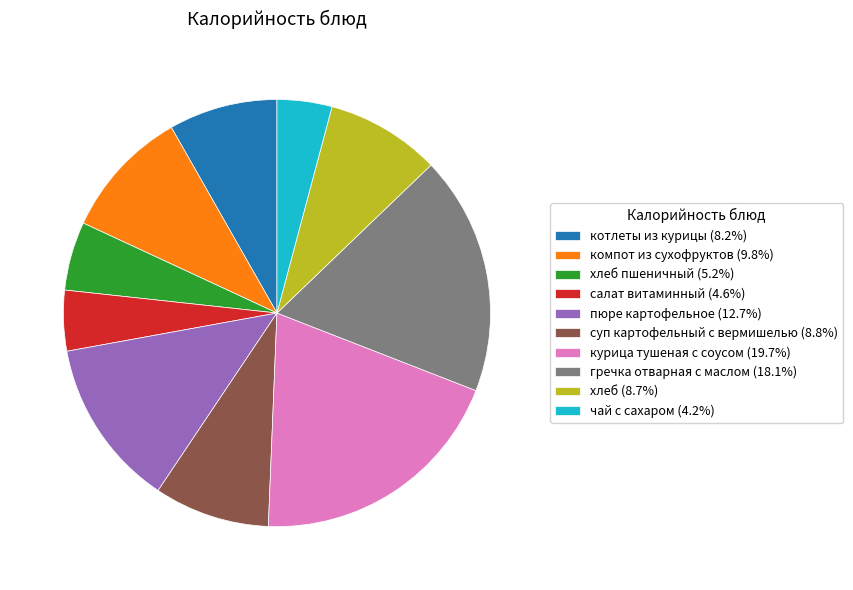

What is the ratio of the value at котлеты из курицы (8.2%) to the value at курица тушеная с соусом (19.7%)?

0.4